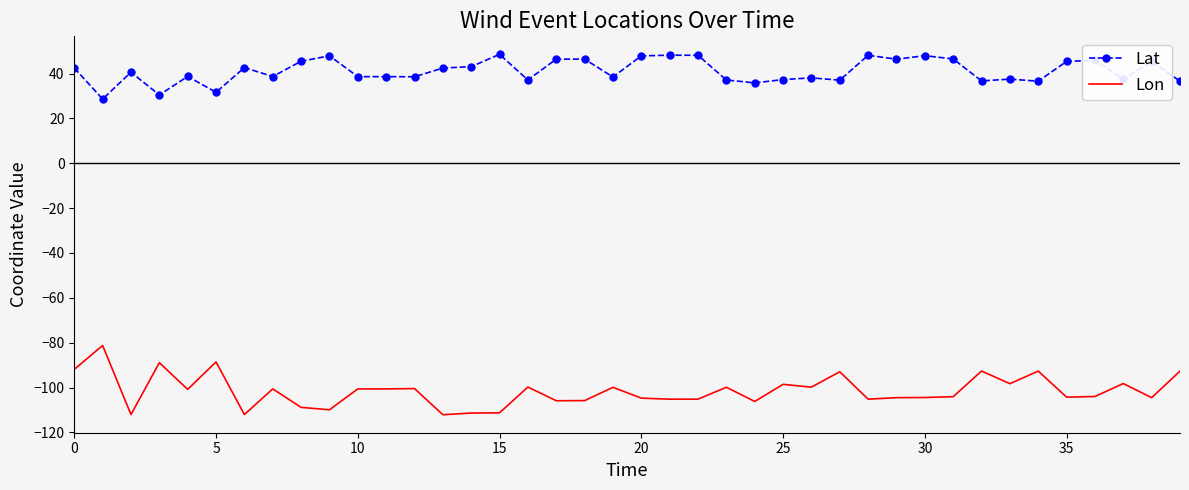

Which series has the largest total across all categories?

Lat